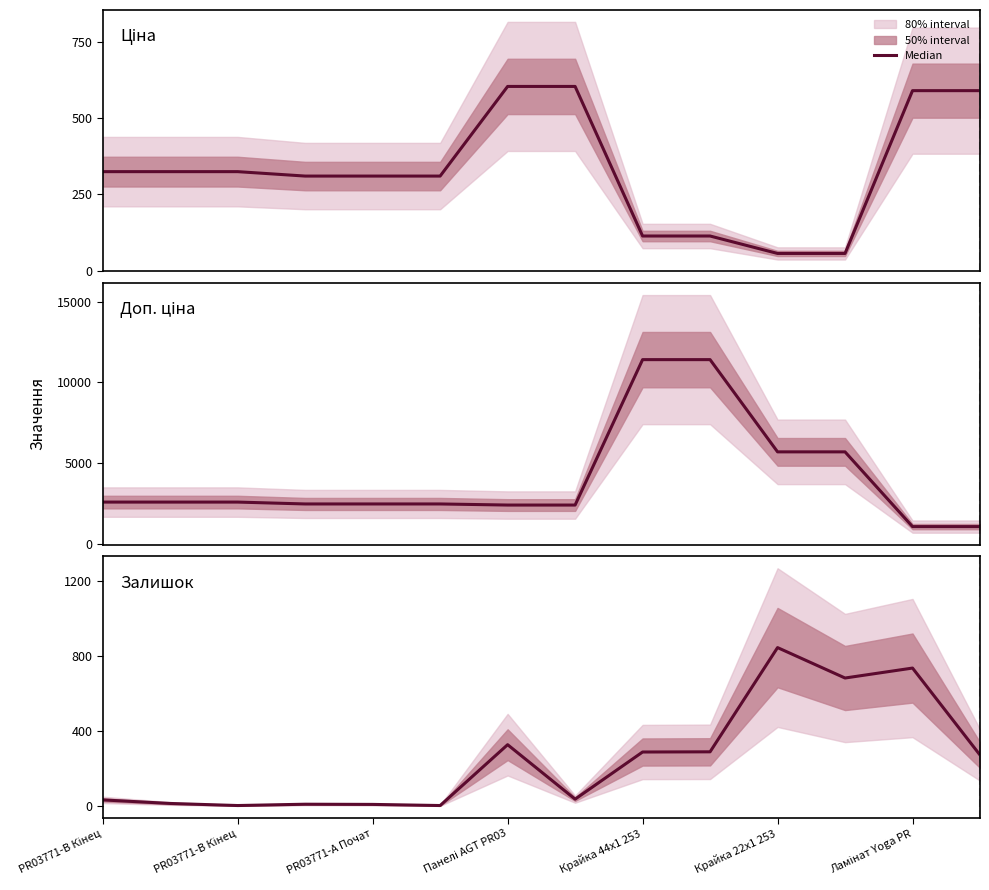

What is the change in value from PR03771-A Почат to 13?

+269